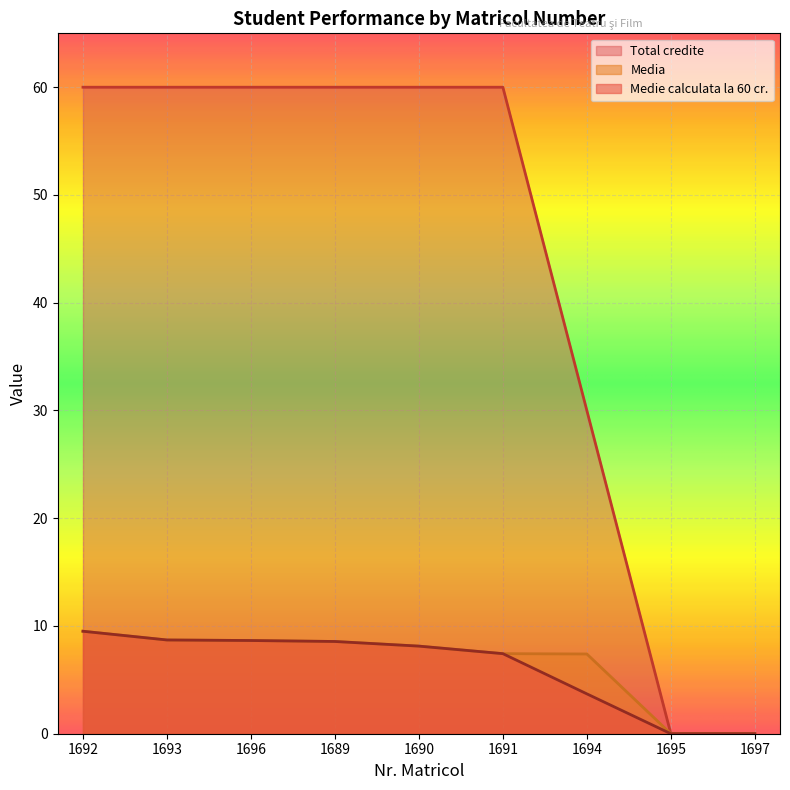

Rank the categories by Total credite value from highest to lowest.

1692, 1693, 1696, 1689, 1690, 1691, 1694, 1695, 1697